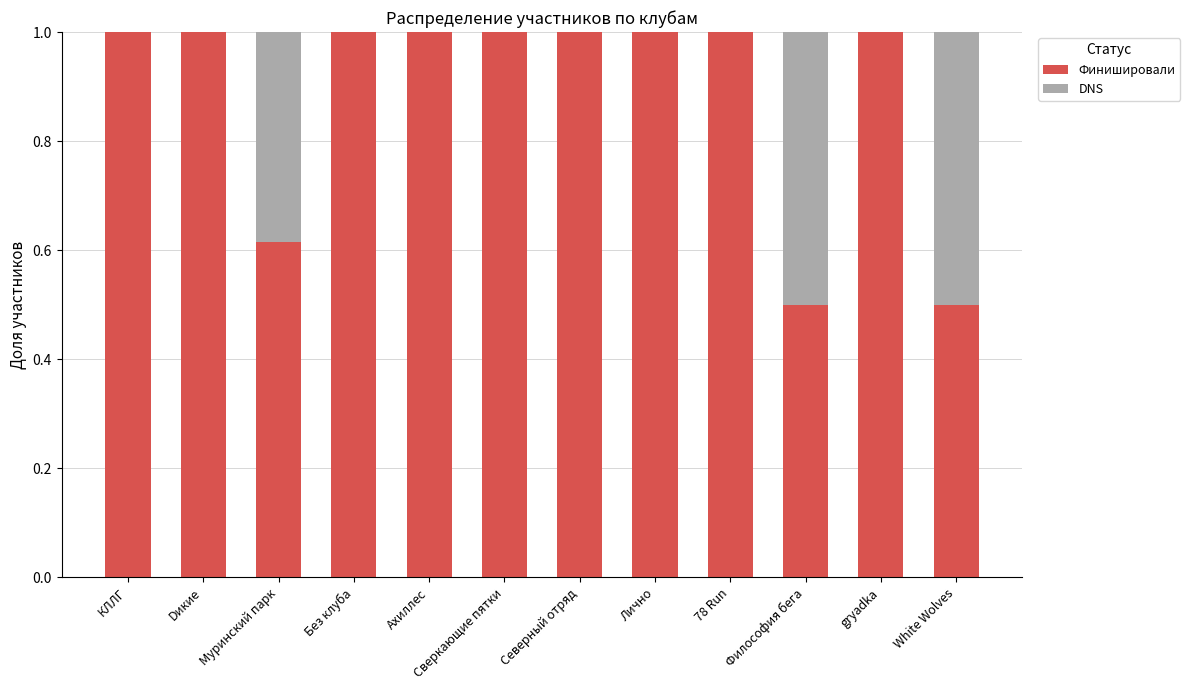

The Финишировали series shows 0.7 at Философия бега. True or false?

False